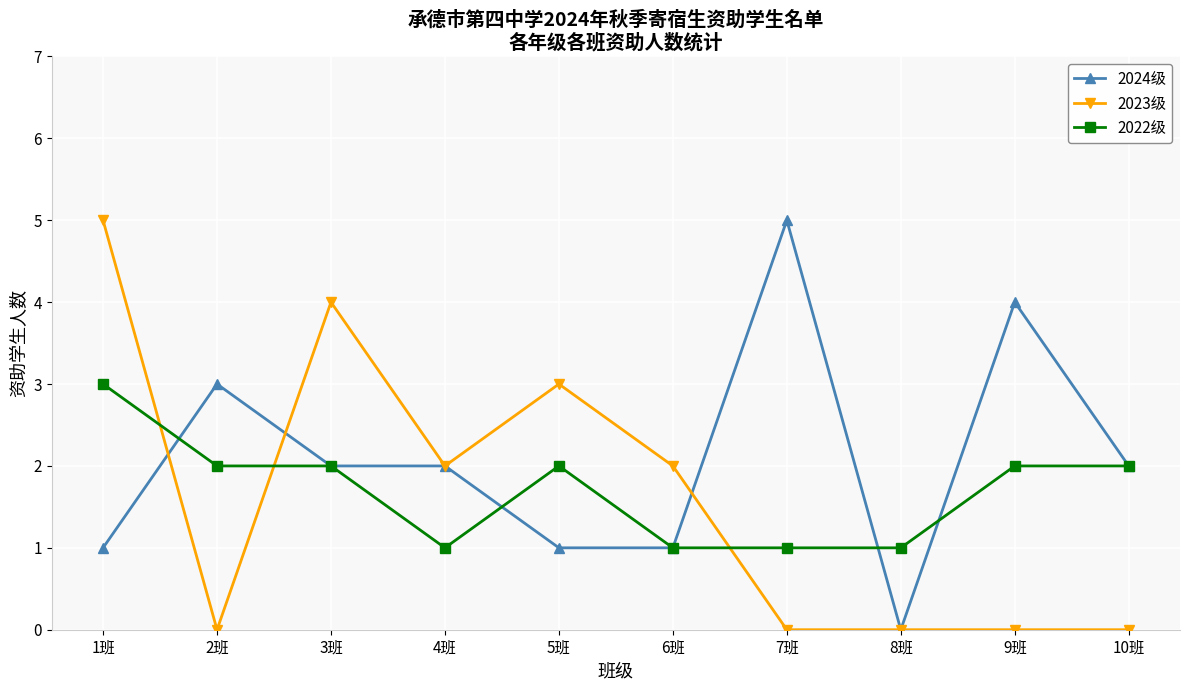

At which category is the sum across all series the highest?

1班